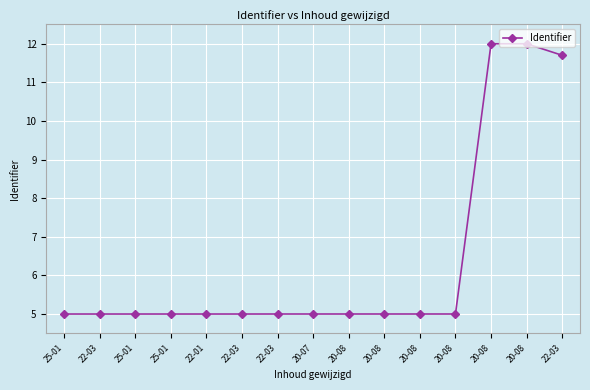

What is the greatest value displayed?

12.0